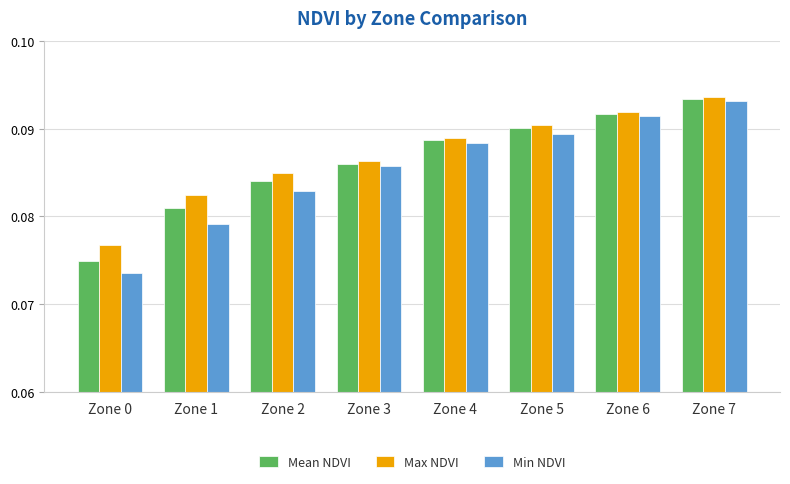

What are all the series names shown in the legend?

Mean NDVI, Max NDVI, Min NDVI